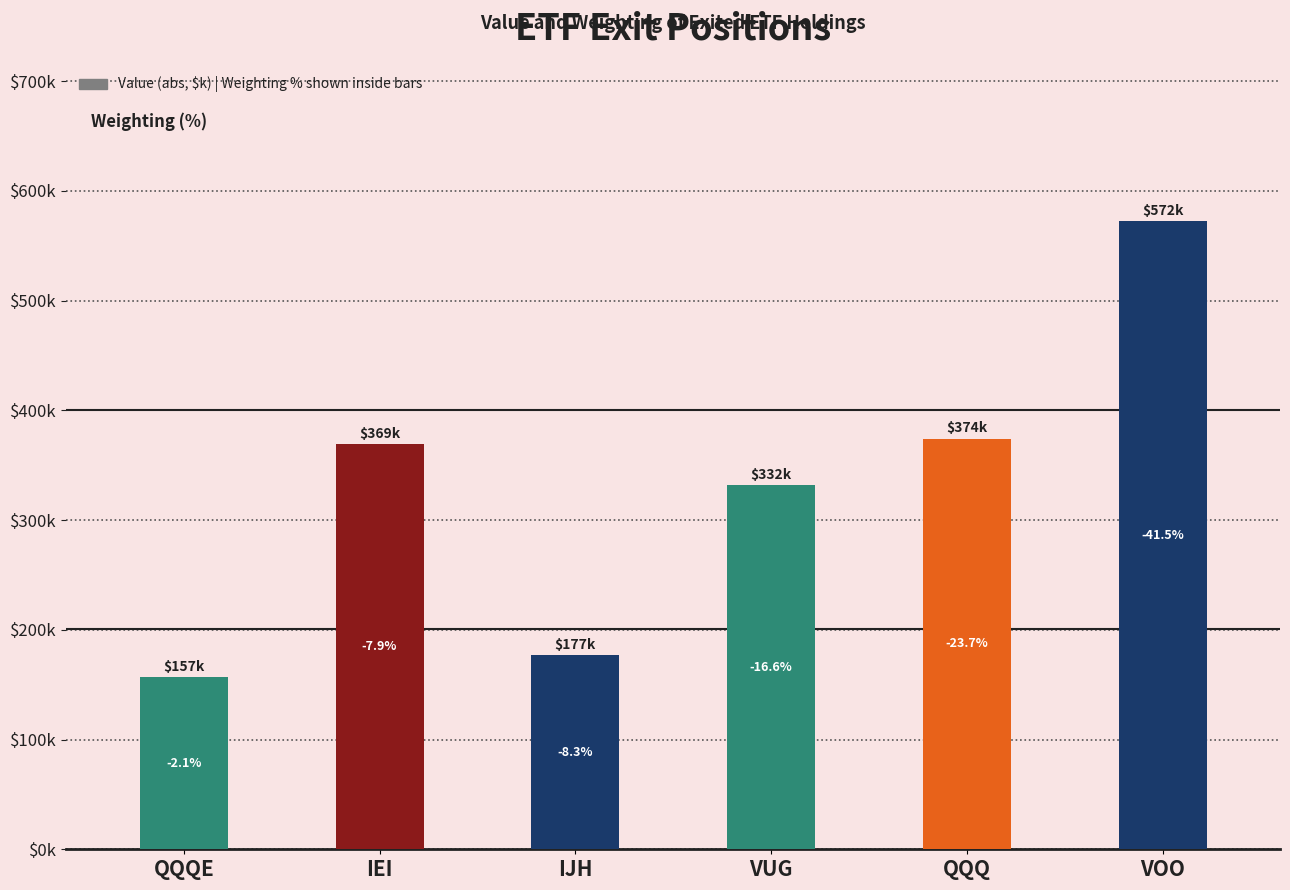

Does the chart contain any negative values?

No